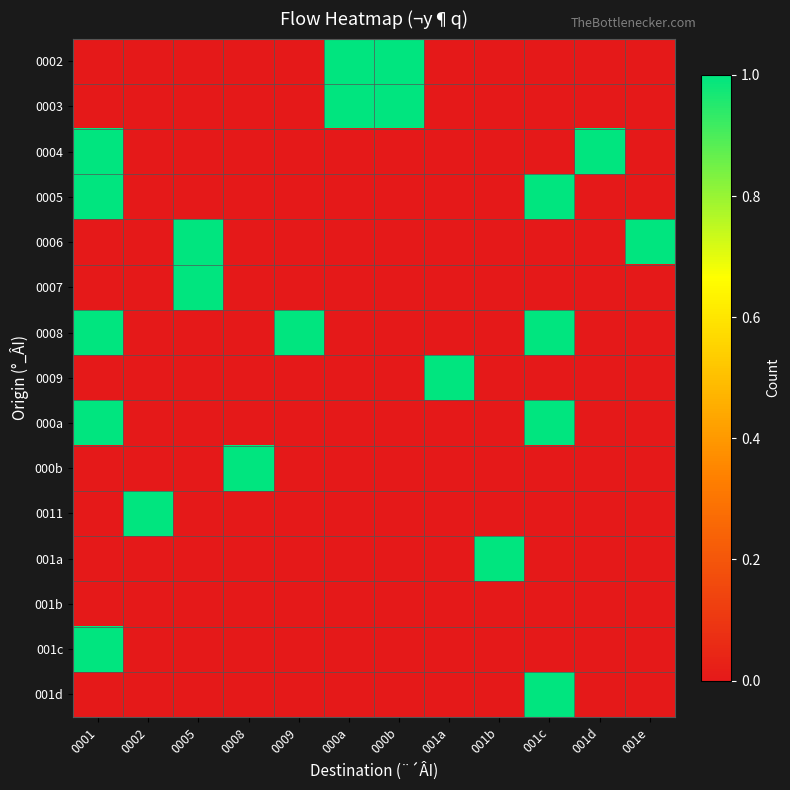

At 0008, list the series in order from largest to smallest.

000b, 0002, 0003, 0004, 0005, 0006, 0007, 0008, 0009, 000a, 0011, 001a, 001b, 001c, 001d